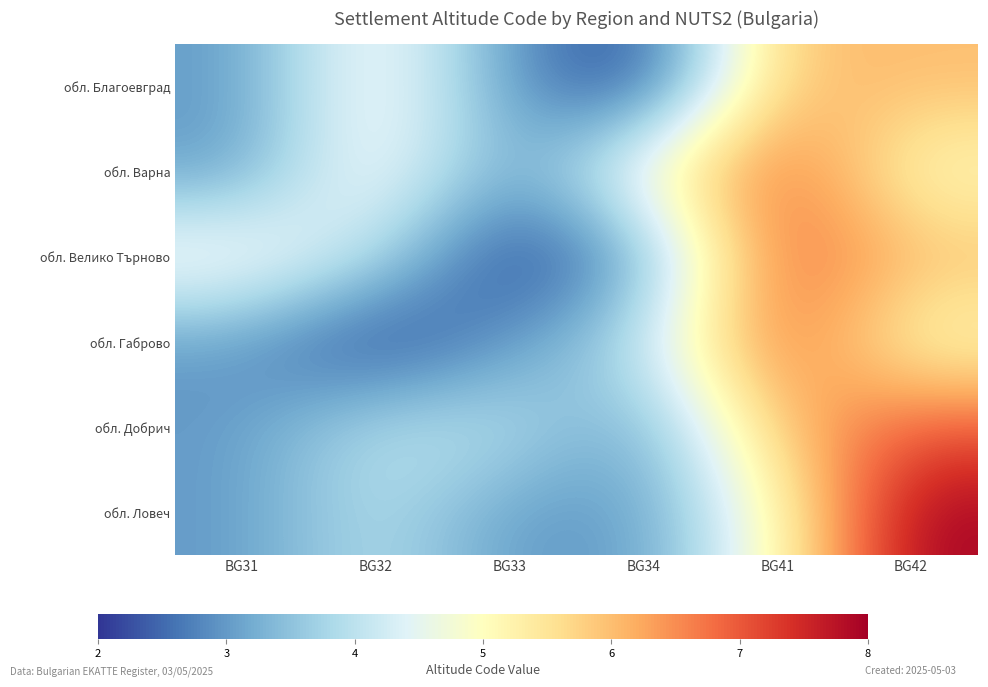

At which category is the sum across all series the highest?

BG41